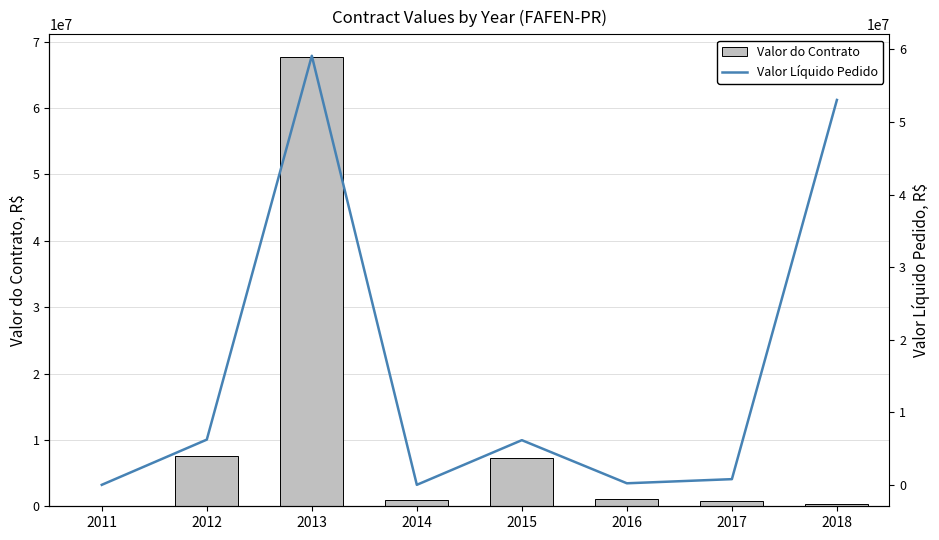

Reading left to right, extract all data points from this chart.

Valor do Contrato: 2011=59561.9	2012=7514278.7	2013=67731303.2	2014=1017740.8	2015=7307932.5	2016=1043593.2	2017=865281.0	2018=276296.2
Valor Líquido Pedido: 2011=226.1	2012=6228932.7	2013=59113090.5	2014=961.3	2015=6153010.0	2016=212546.4	2017=781641.3	2018=53028516.2